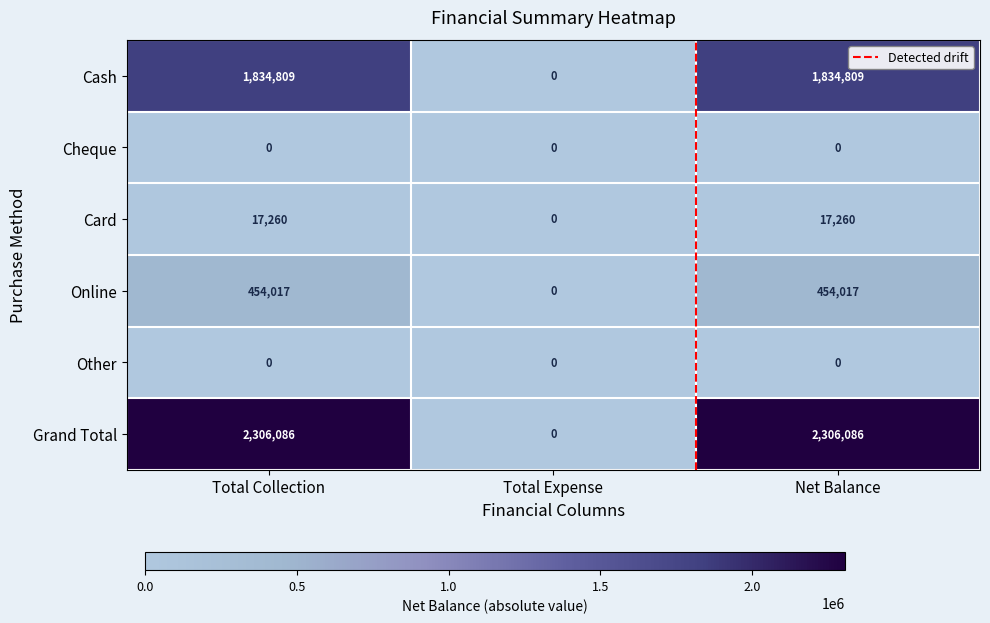

What is the difference between the maximum and minimum values in the Card series?

17260